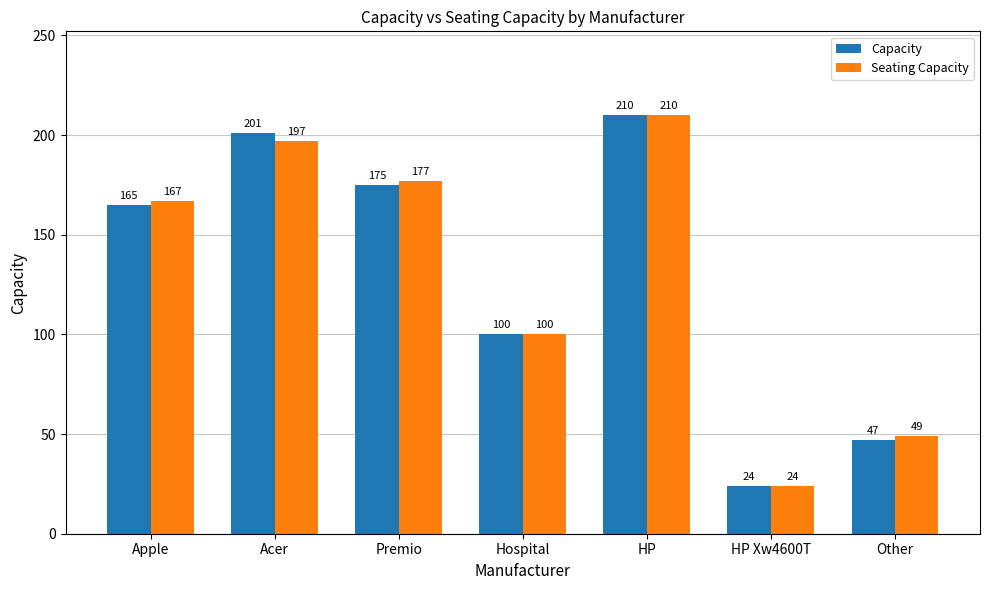

Reading left to right, what are all the values shown in this chart?

Capacity: Apple=165	Acer=201	Premio=175	Hospital=100	HP=210	HP Xw4600T=24	Other=47
Seating Capacity: Apple=167	Acer=197	Premio=177	Hospital=100	HP=210	HP Xw4600T=24	Other=49